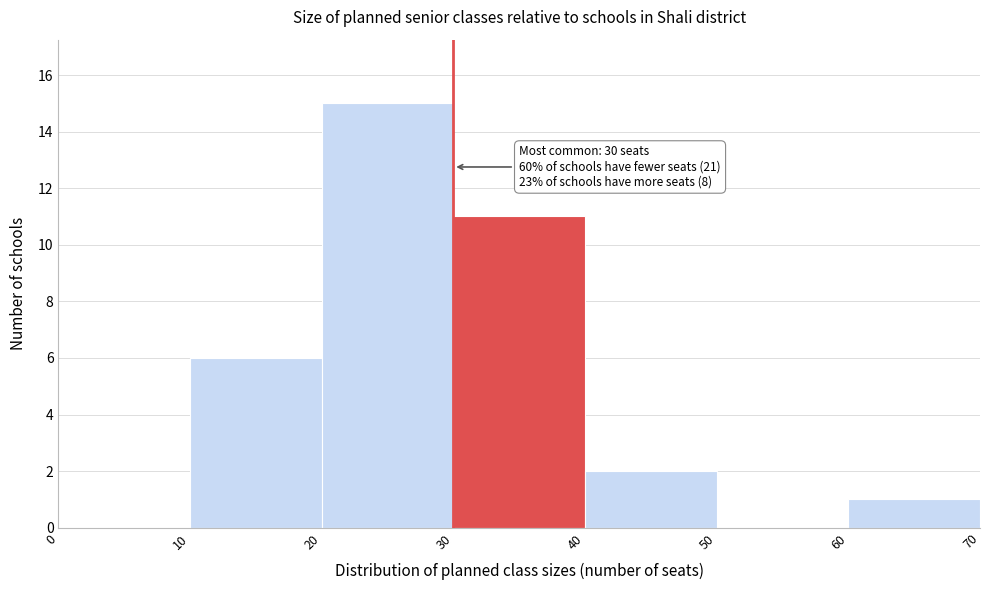

Over which range of the x-axis is the bar tallest?

20 to 30